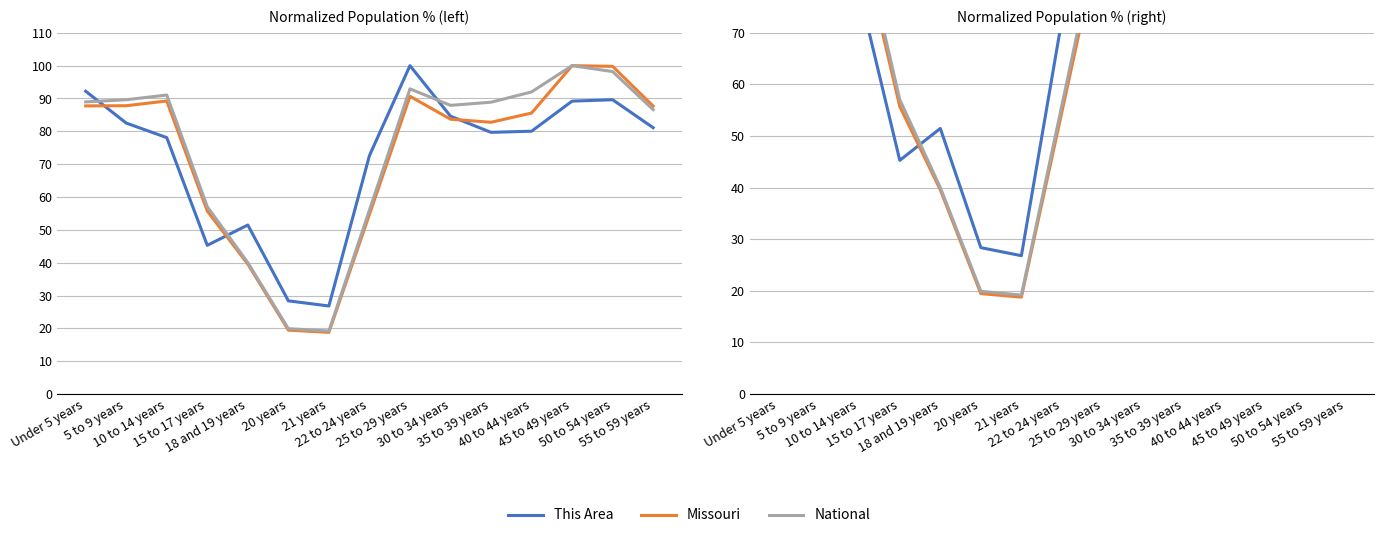

True or false: National and This Area intersect in this chart.

True